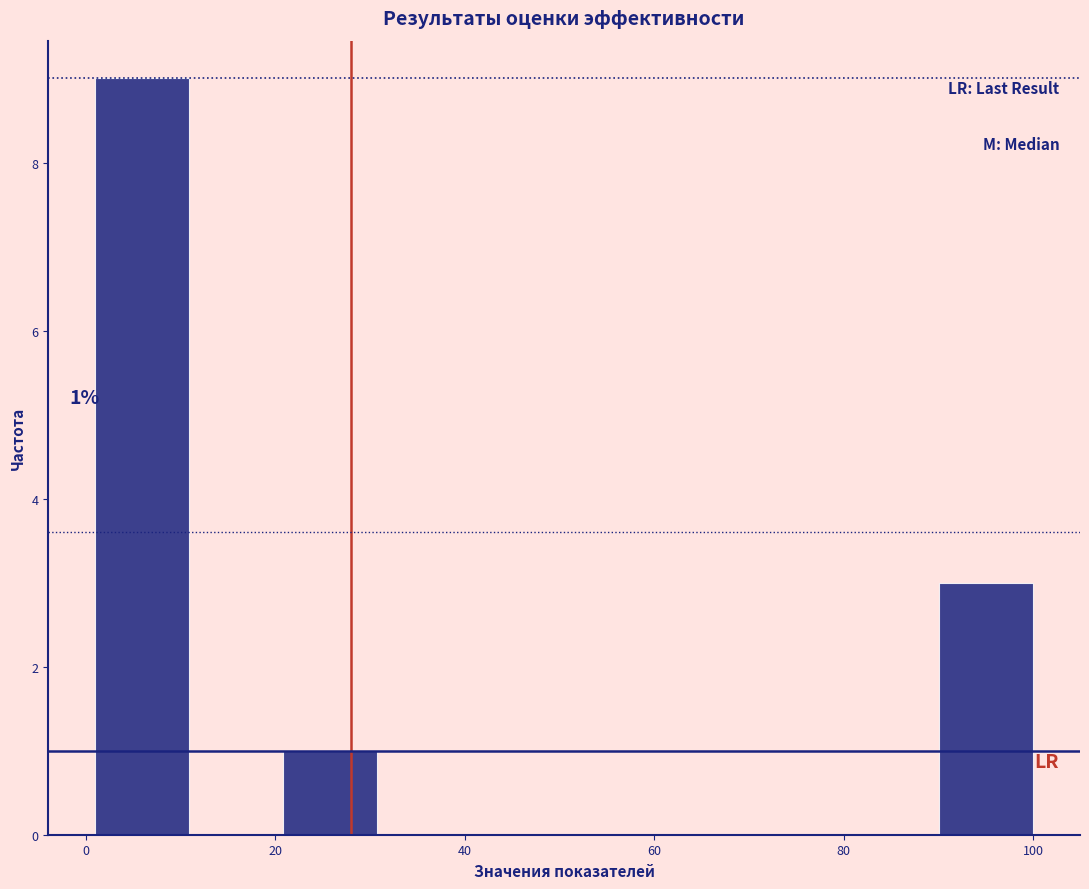

Which range on the x-axis has the tallest bar?

2 to 10